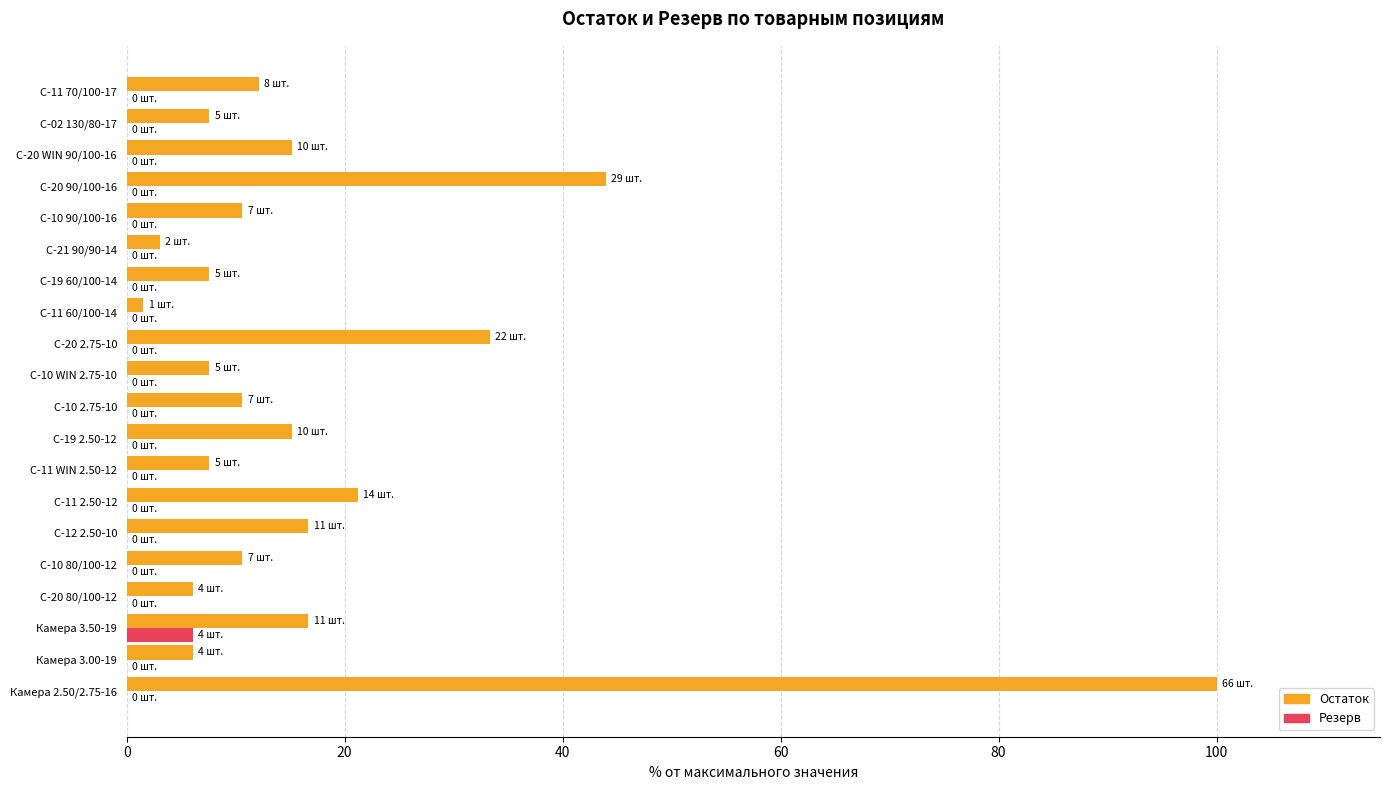

At which category is the sum across all series the highest?

Камера 2.50/2.75-16